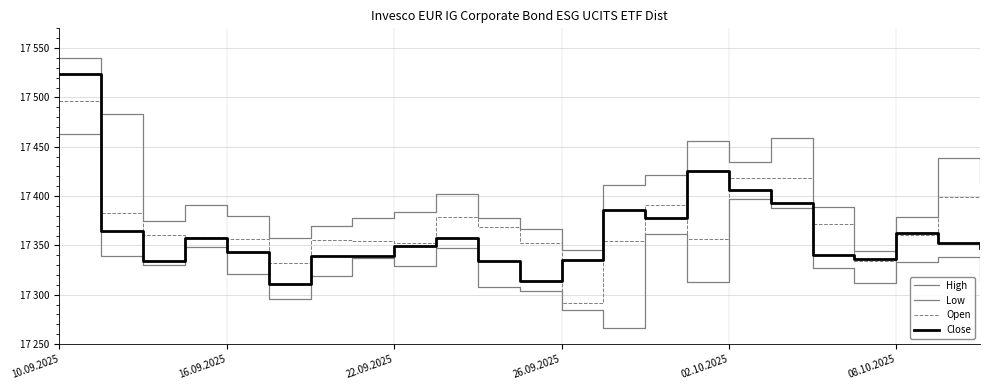

Does the chart display data point markers on the line(s)?

No